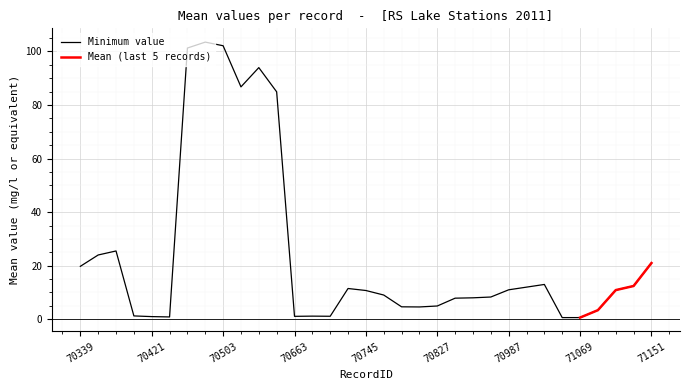

The value of Minimum value at 70745 is 6.0. True or false?

False